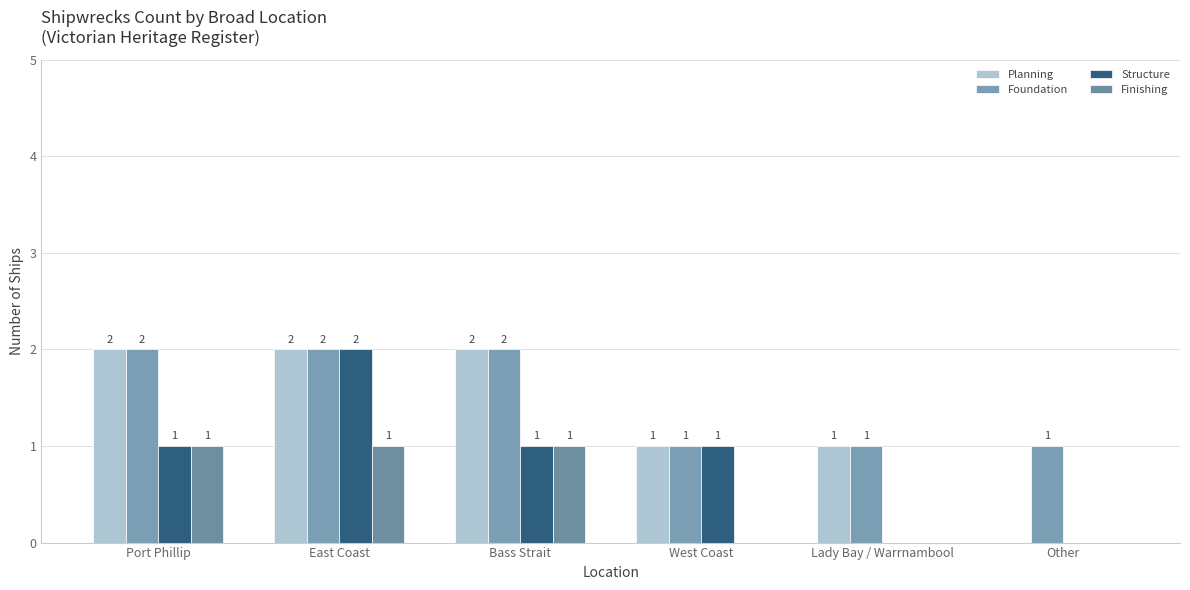

Reading left to right, what are all the values shown in this chart?

Planning: Port Phillip=2	East Coast=2	Bass Strait=2	West Coast=1	Lady Bay / Warrnambool=1	Other=0
Foundation: Port Phillip=2	East Coast=2	Bass Strait=2	West Coast=1	Lady Bay / Warrnambool=1	Other=1
Structure: Port Phillip=1	East Coast=2	Bass Strait=1	West Coast=1	Lady Bay / Warrnambool=0	Other=0
Finishing: Port Phillip=1	East Coast=1	Bass Strait=1	West Coast=0	Lady Bay / Warrnambool=0	Other=0